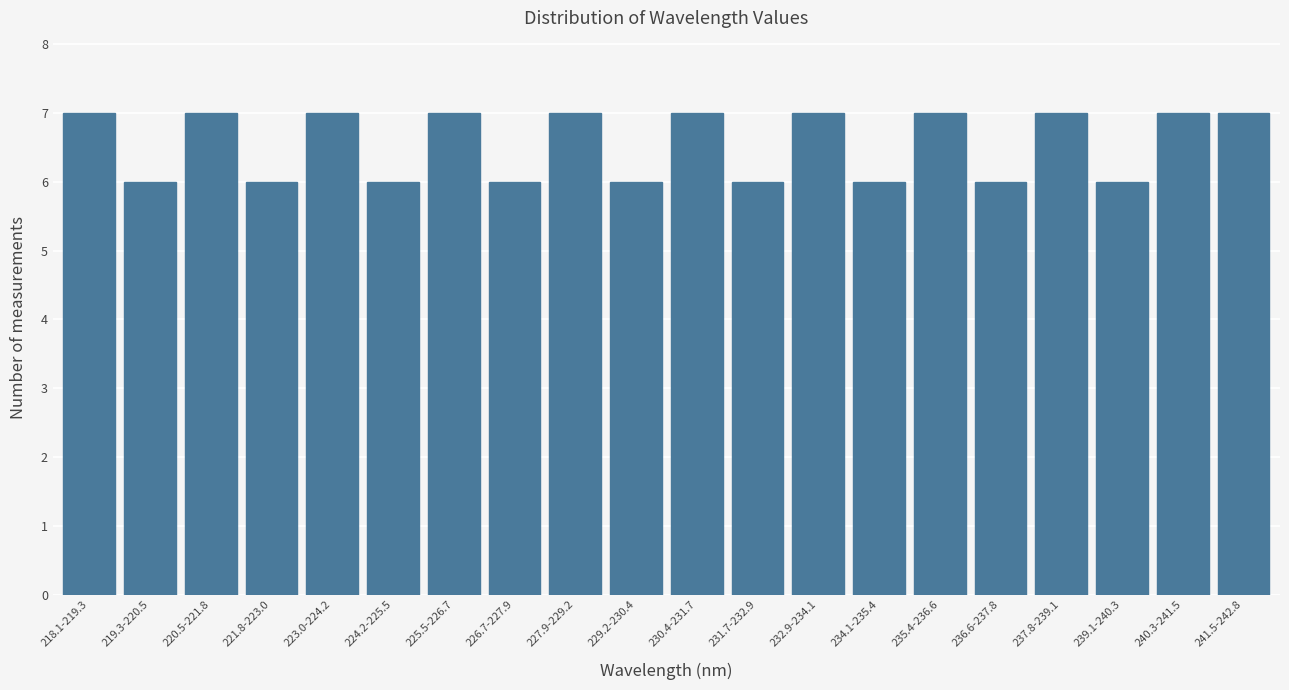

Reading right to left, what are all the values shown in this chart?

241.5-242.8=7	240.3-241.5=7	239.1-240.3=6	237.8-239.1=7	236.6-237.8=6	235.4-236.6=7	234.1-235.4=6	232.9-234.1=7	231.7-232.9=6	230.4-231.7=7	229.2-230.4=6	227.9-229.2=7	226.7-227.9=6	225.5-226.7=7	224.2-225.5=6	223.0-224.2=7	221.8-223.0=6	220.5-221.8=7	219.3-220.5=6	218.1-219.3=7